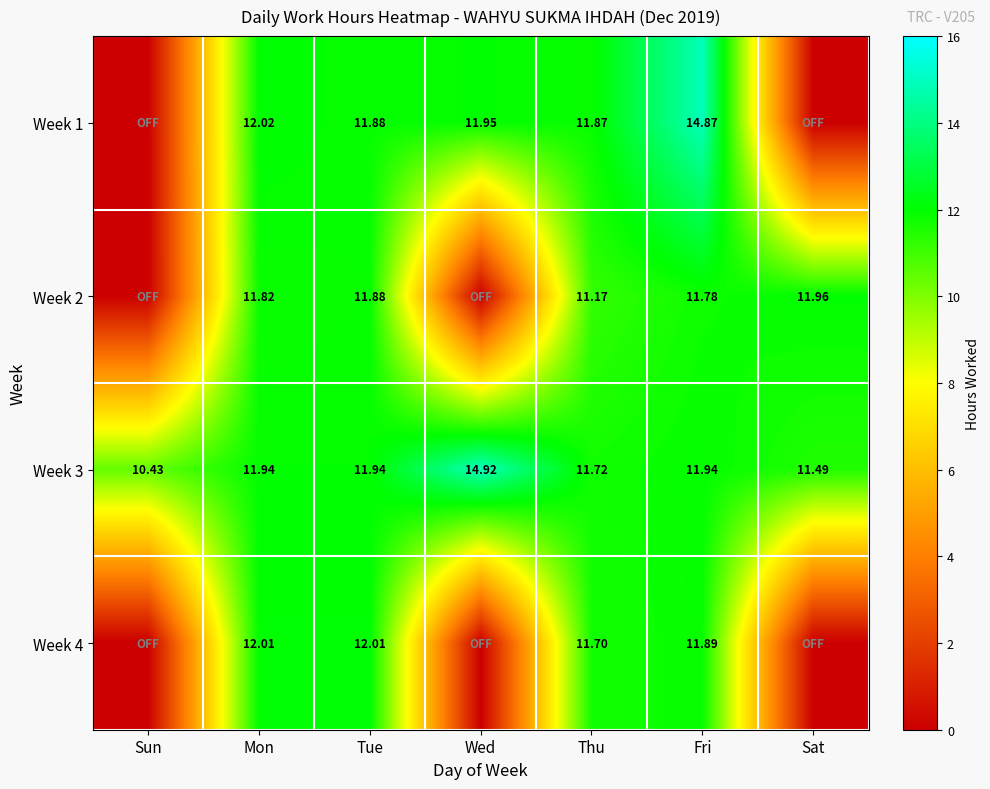

At which category is the sum across all series the highest?

Fri